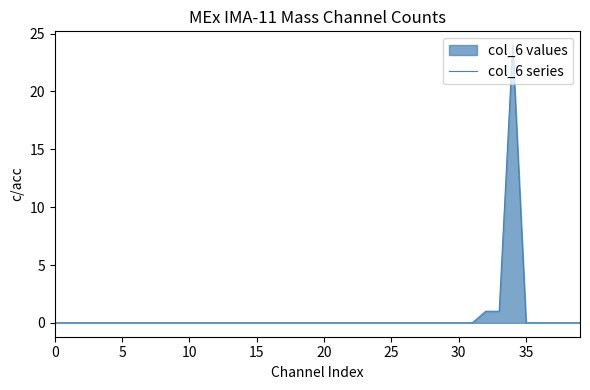

How many interior local peaks (higher than both neighbors) does the data have?

1